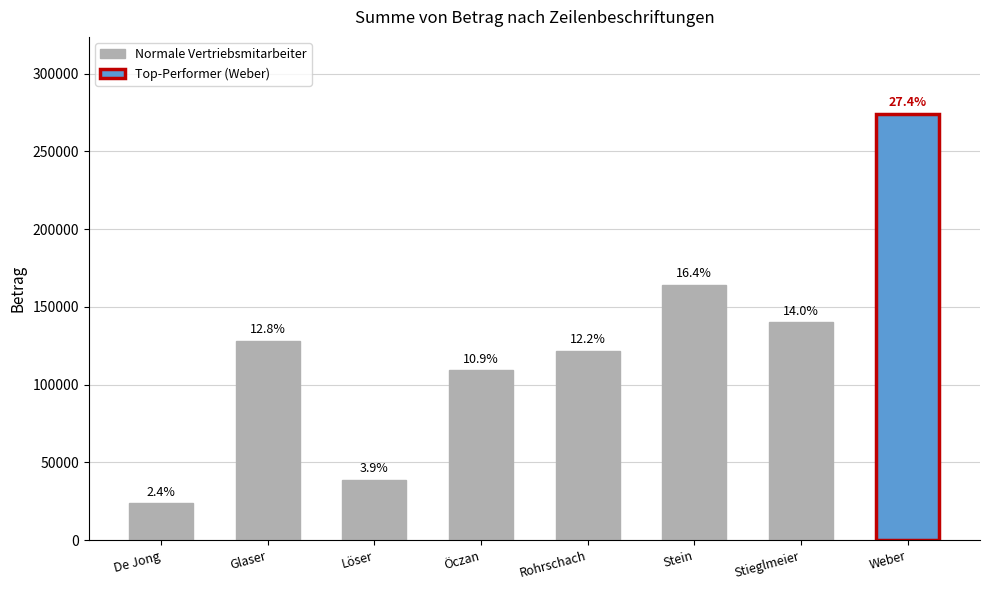

Where is the data nearest to the value 148971?

Stieglmeier